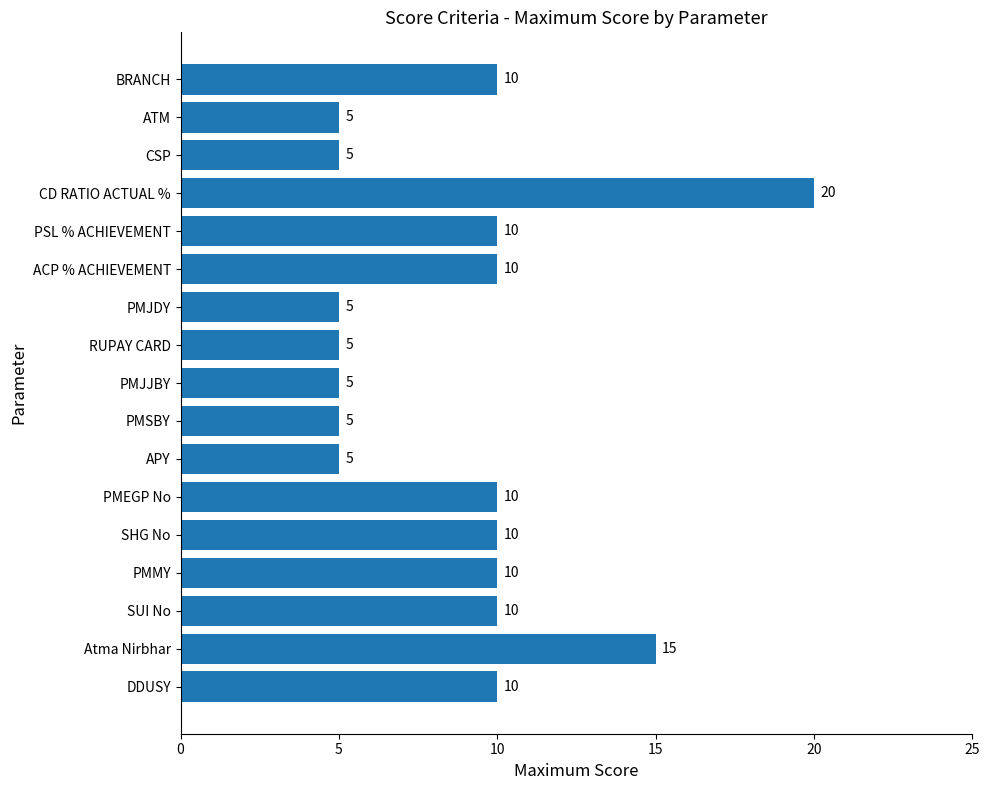

Count the values in the range 5 to 10.

15